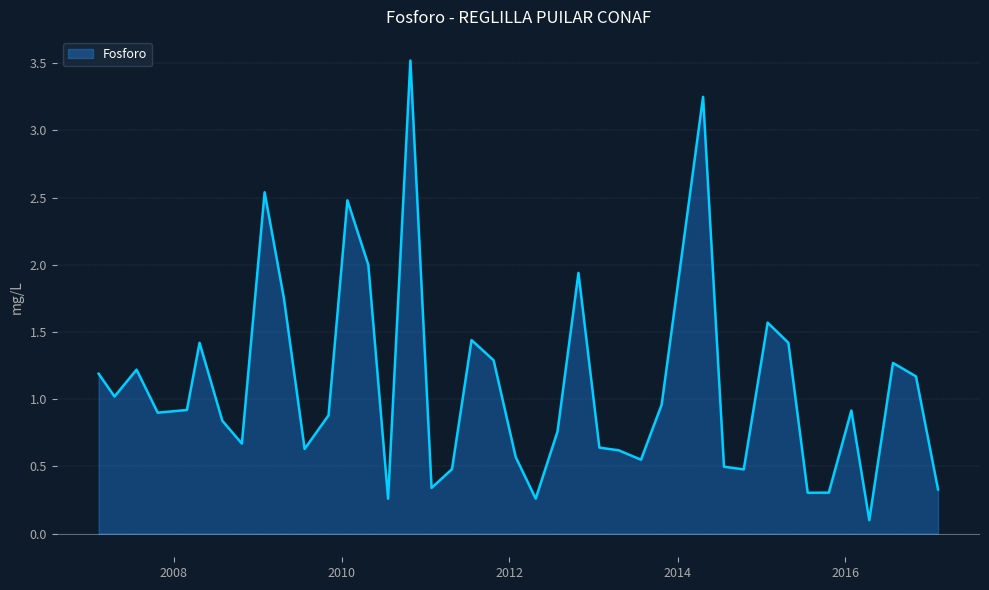

How many lines are shown in the chart?

1